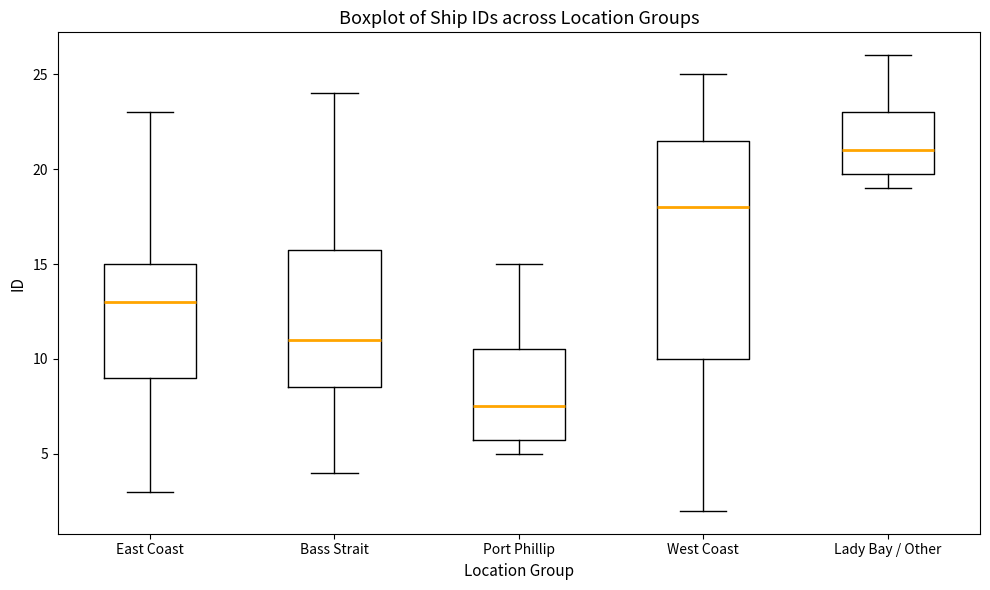

Where does the upper whisker of the box for East Coast end on the y-axis? The values are not printed on the chart, so give them approximately, as read against the axis.

23.0